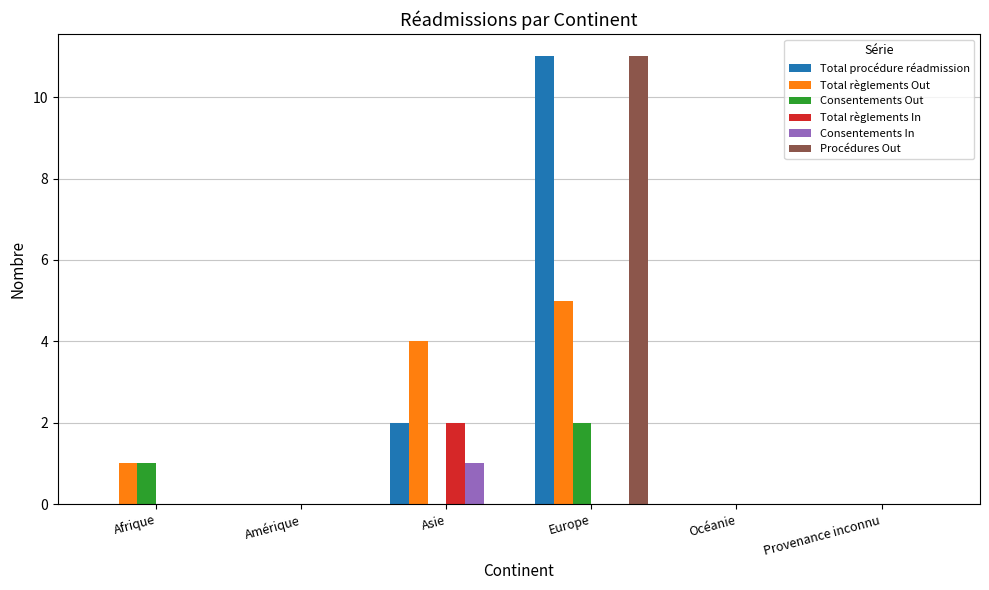

Which series has the largest total across all categories?

Total procédure réadmission